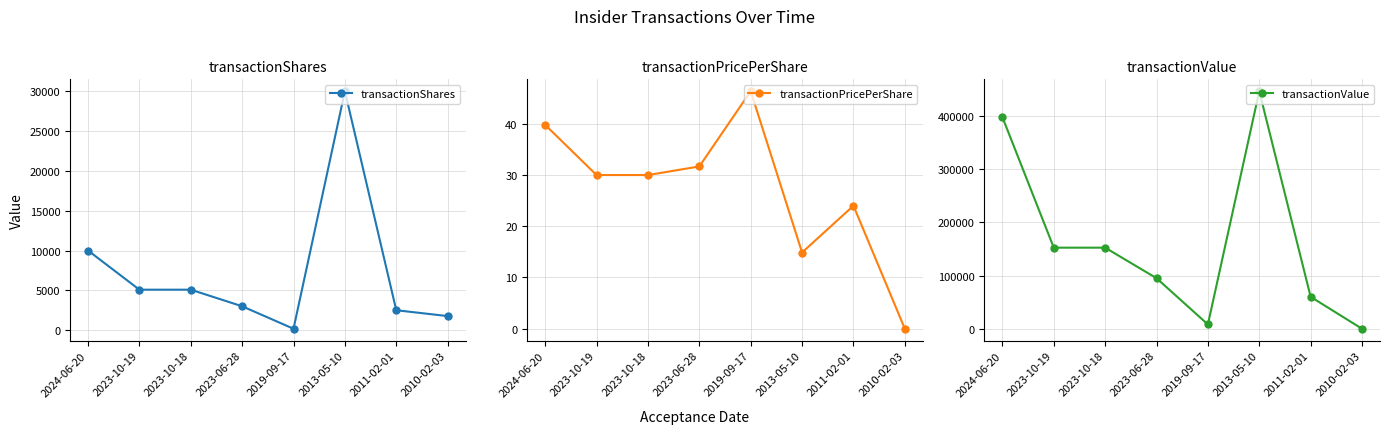

Does the chart display data point markers on the line(s)?

Yes